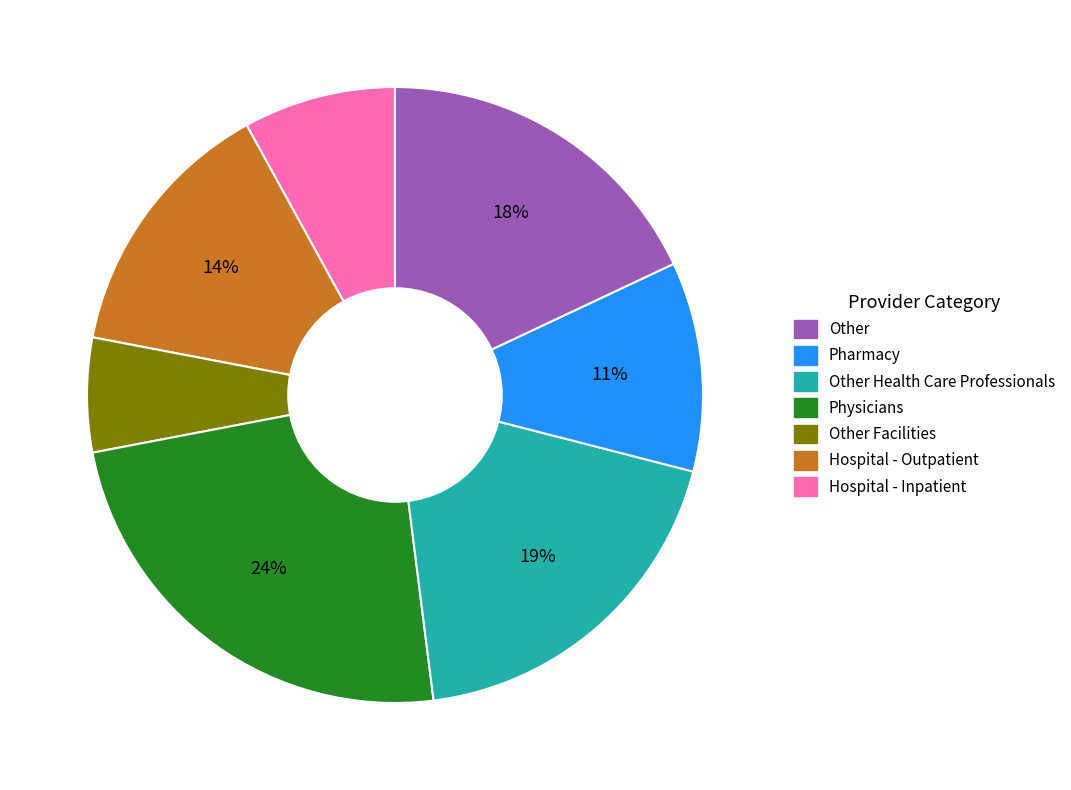

Does any single category account for the majority?

No